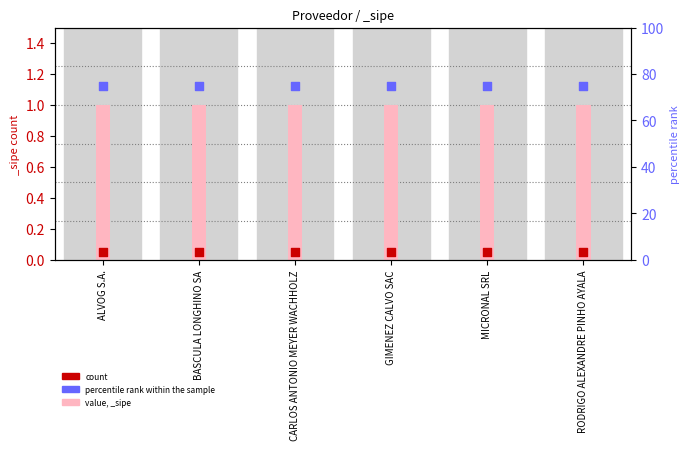

Which series has the largest total across all categories?

percentile rank within the sample